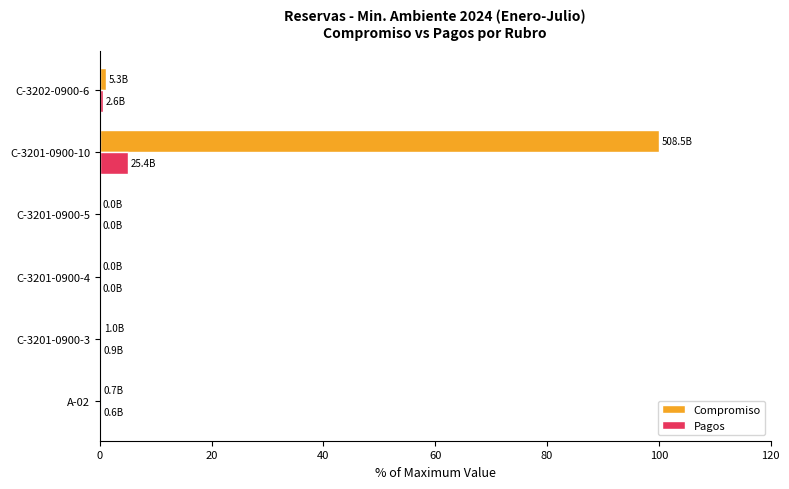

At which category is the sum across all series the highest?

C-3201-0900-10